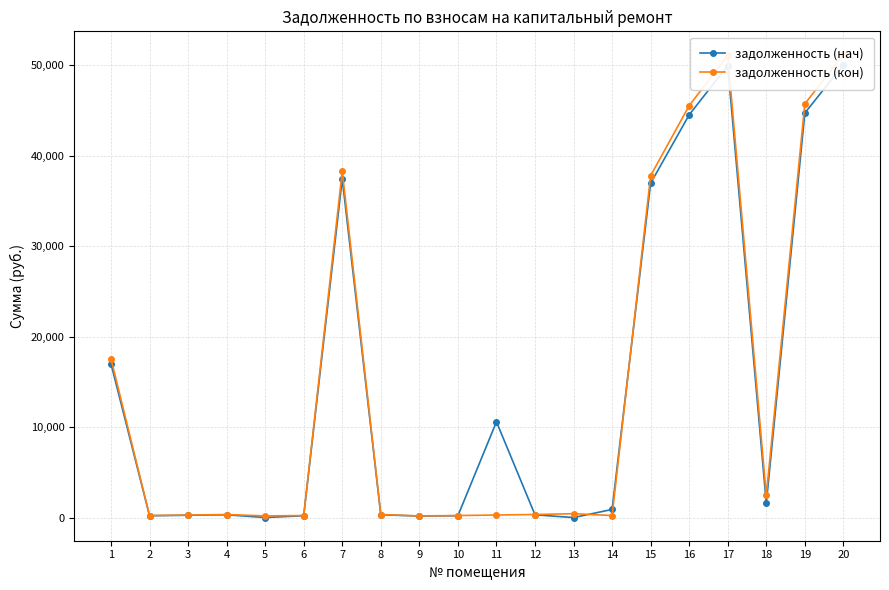

What value does the задолженность (кон) series have at 13?

430.4